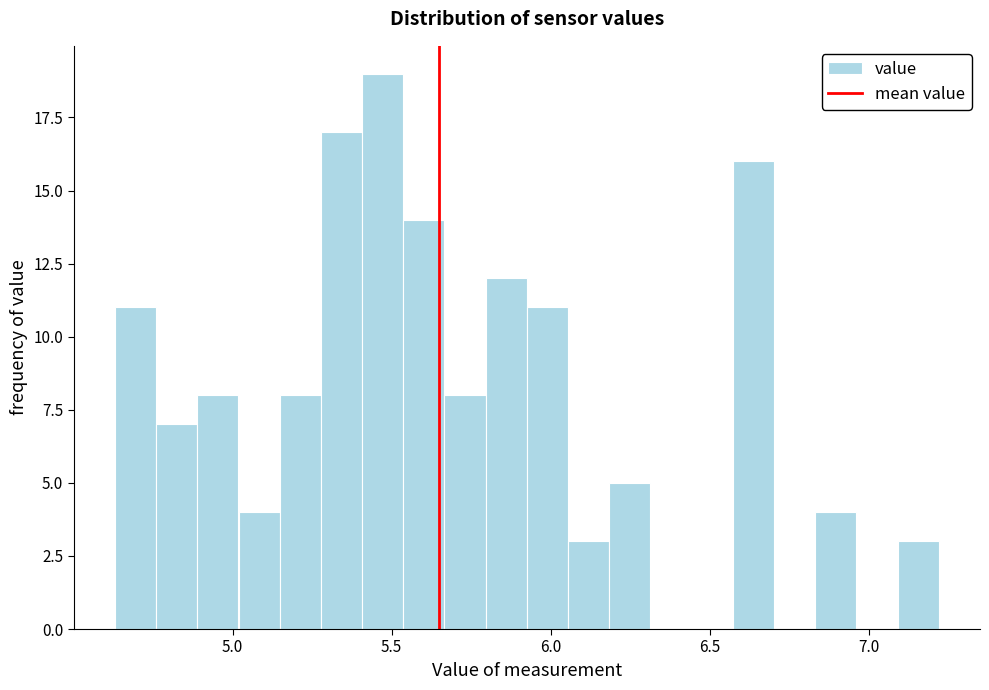

Around what value on the x-axis is the tallest bar? Give the approximate position of its centre, as read against the axis.

5.45